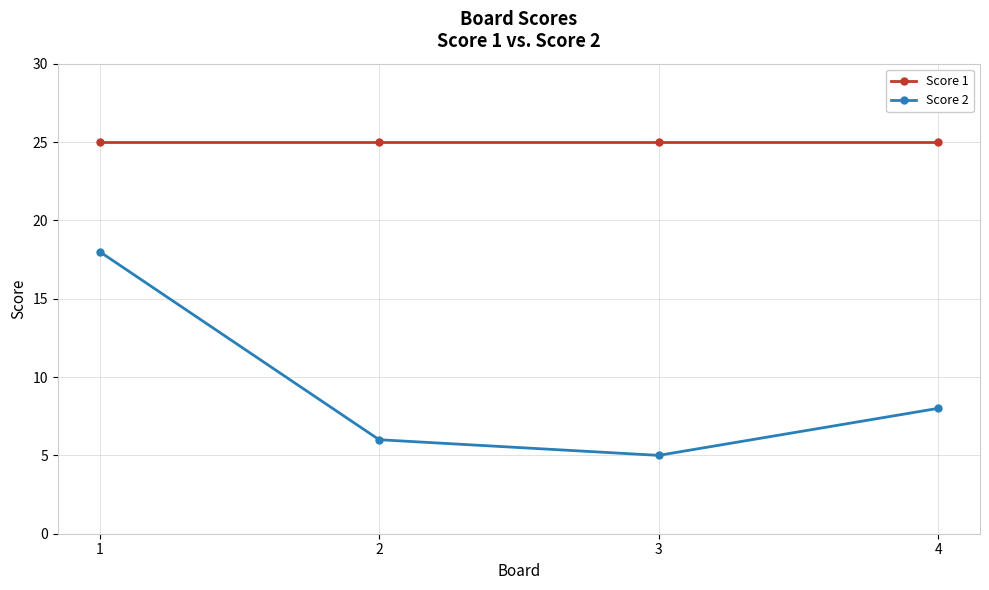

Where is Score 2 nearest to the value 11?

4